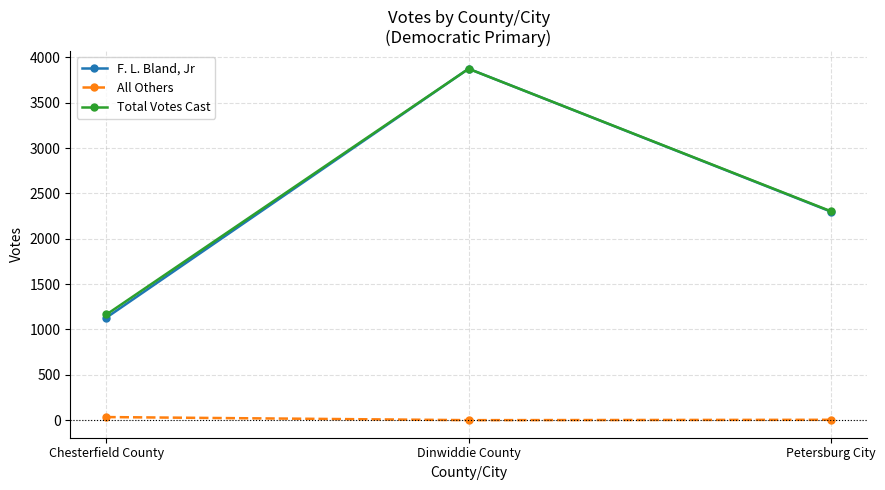

At which category is the sum across all series the highest?

Dinwiddie County